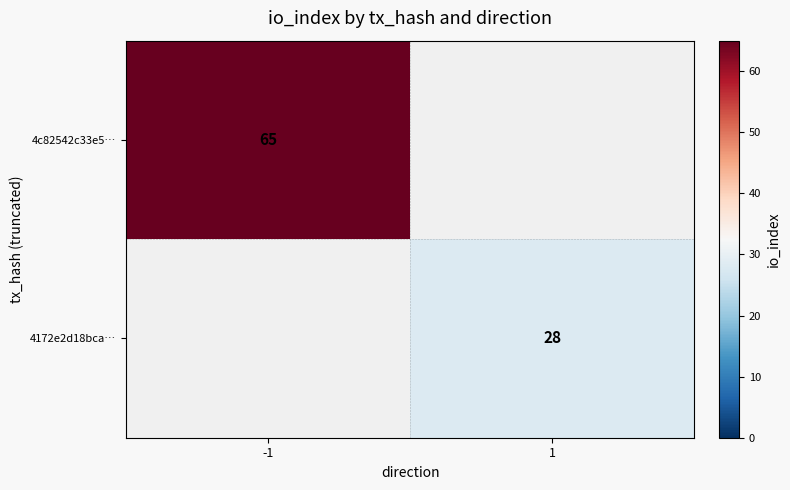

The value of 4c82542c33e5… at -1 is 31. True or false?

False